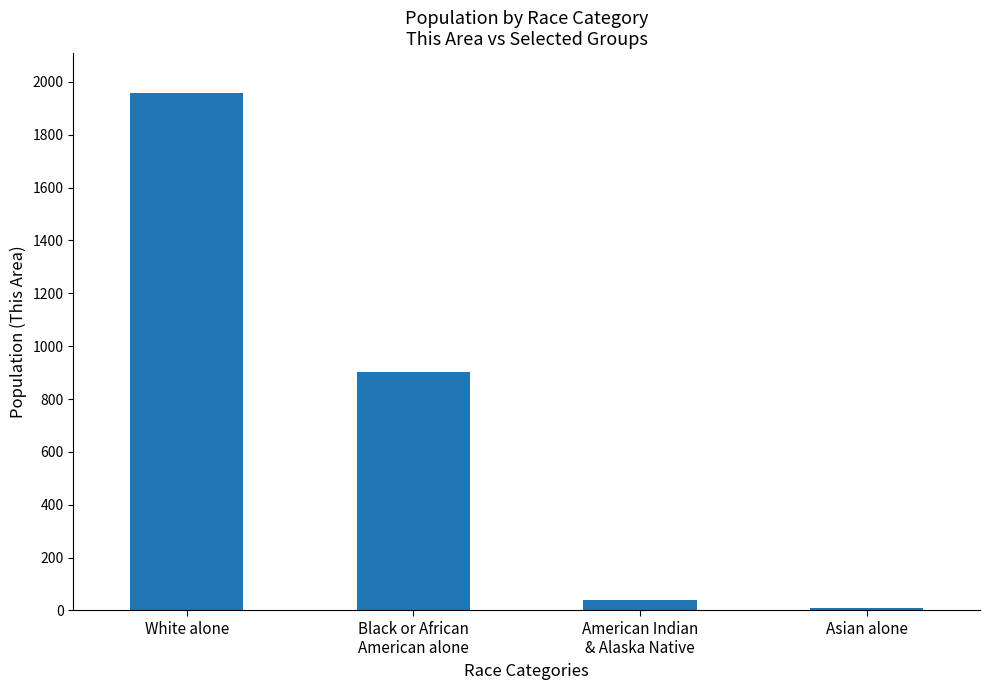

Reading right to left, extract all data points from this chart.

Asian alone=10	American Indian
& Alaska Native=41	Black or African
American alone=904	White alone=1959